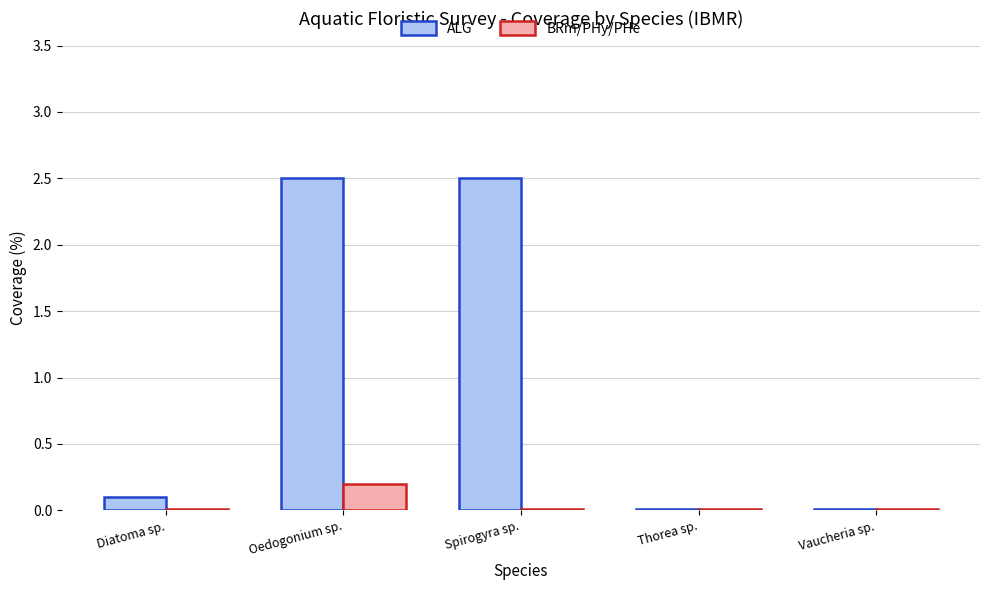

Between Oedogonium sp. and Thorea sp., which series saw the biggest shift?

ALG